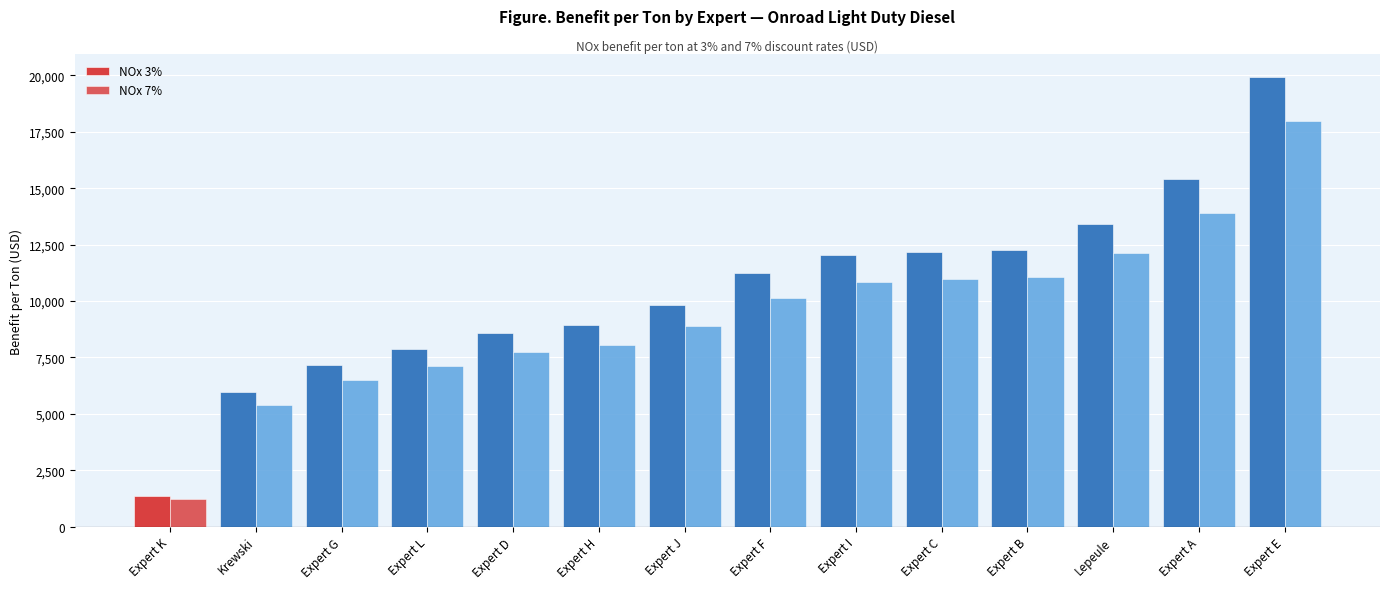

At which category is the sum across all series the highest?

Expert E